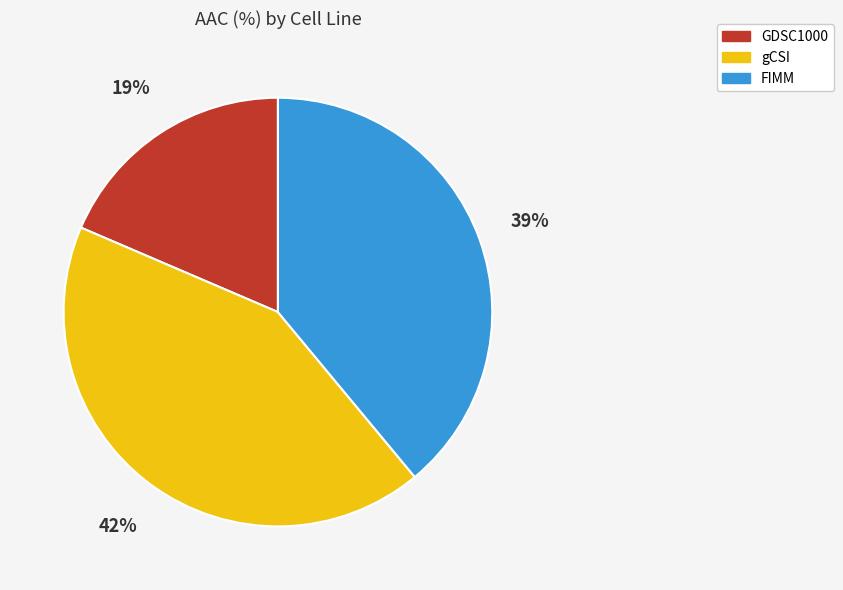

Is the sum of GDSC1000 and gCSI greater than half?

Yes